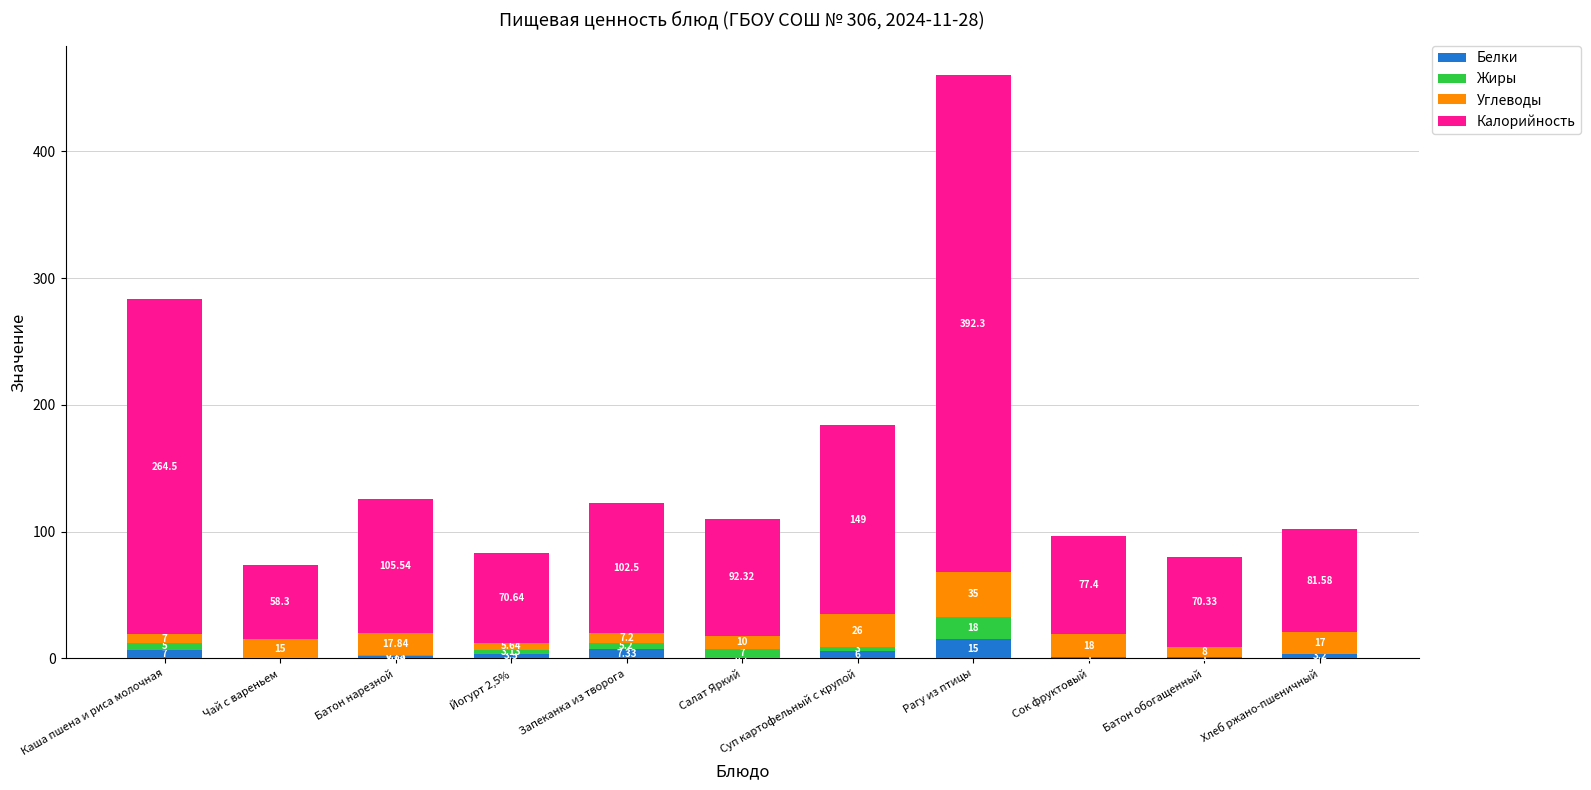

At which category is the sum across all series the highest?

Рагу из птицы